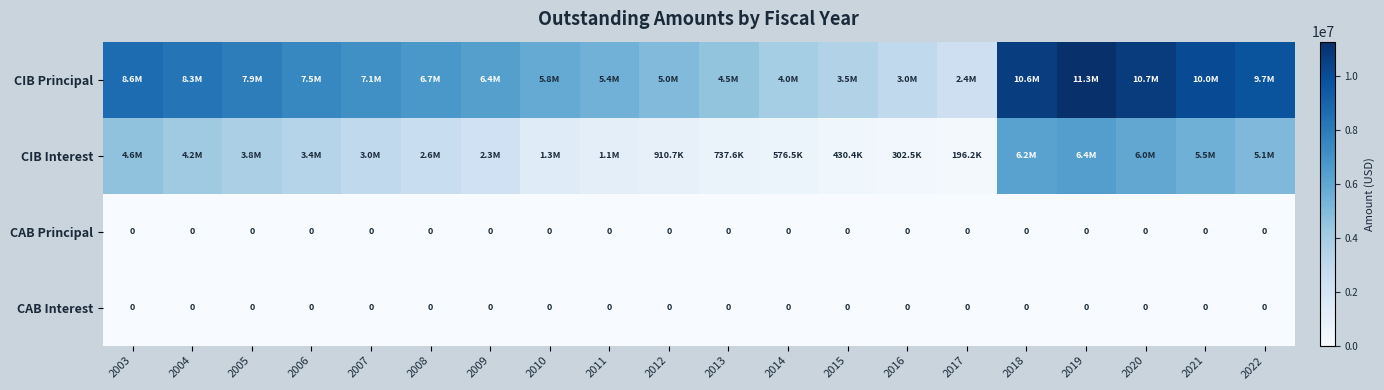

Rank the categories by CIB Interest value from highest to lowest.

2019, 2018, 2020, 2021, 2022, 2003, 2004, 2005, 2006, 2007, 2008, 2009, 2010, 2011, 2012, 2013, 2014, 2015, 2016, 2017